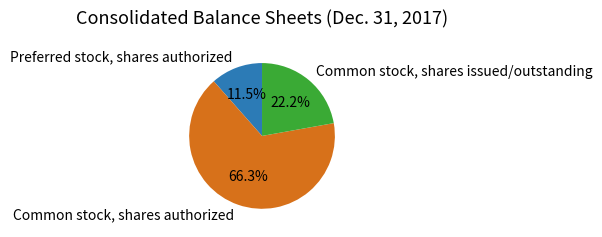

How many slices are in this pie chart?

3